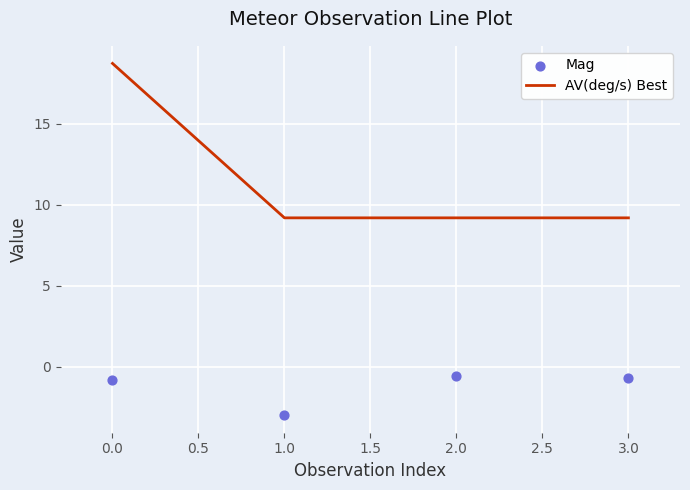

What are all the series names shown in the legend?

AV(deg/s) Best, Mag